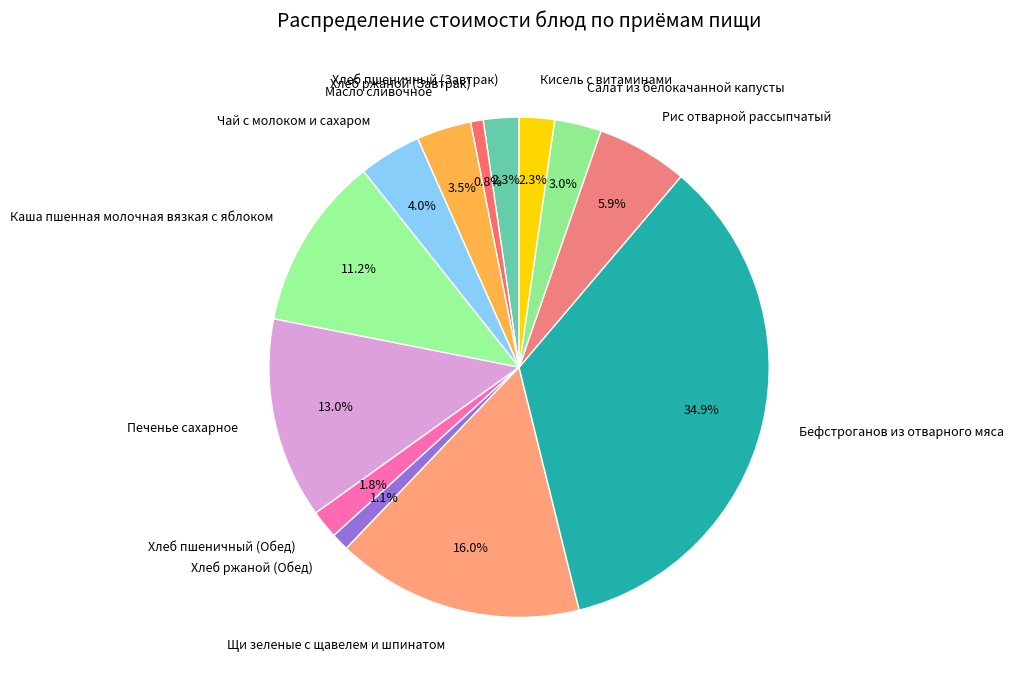

What is the largest slice in the pie chart?

Бефстроганов из отварного мяса